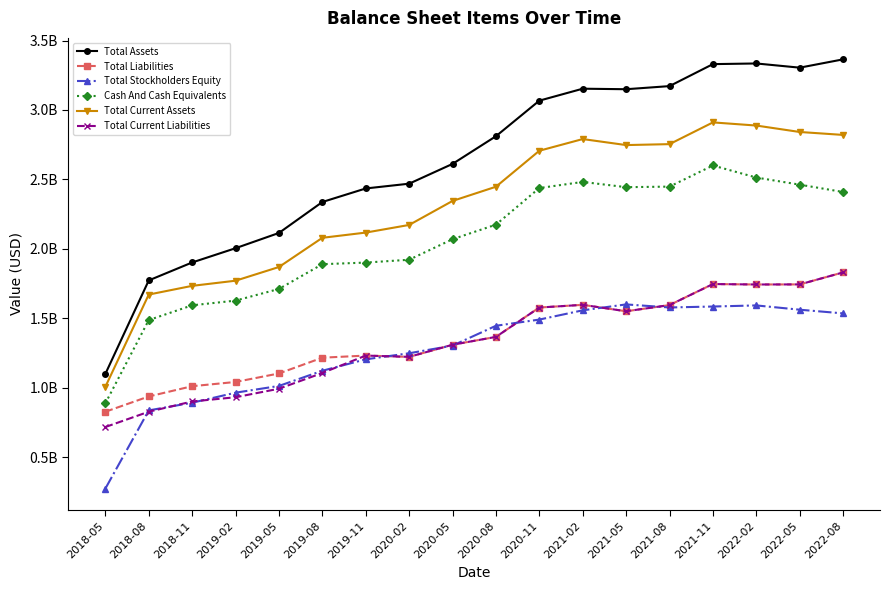

Does the chart display data point markers on the line(s)?

Yes